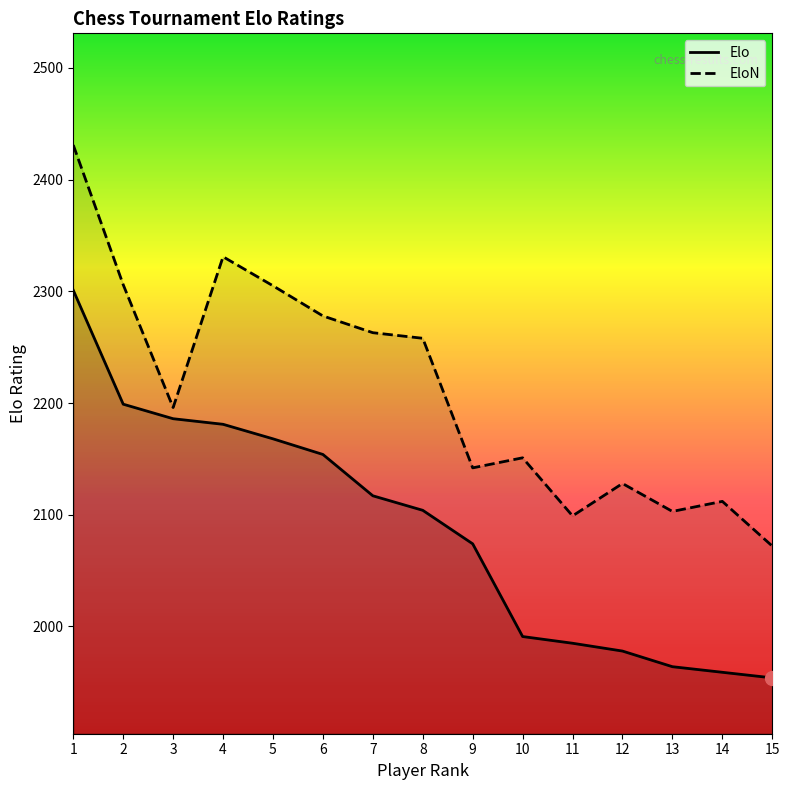

Reading left to right, list all the values displayed in this chart.

Elo: 2301	2199	2186	2181	2168	2154	2117	2104	2074	1991	1985	1978	1964	1959	1954
EloN: 2431	2306	2196	2331	2305	2278	2263	2258	2142	2151	2099	2128	2103	2112	2072